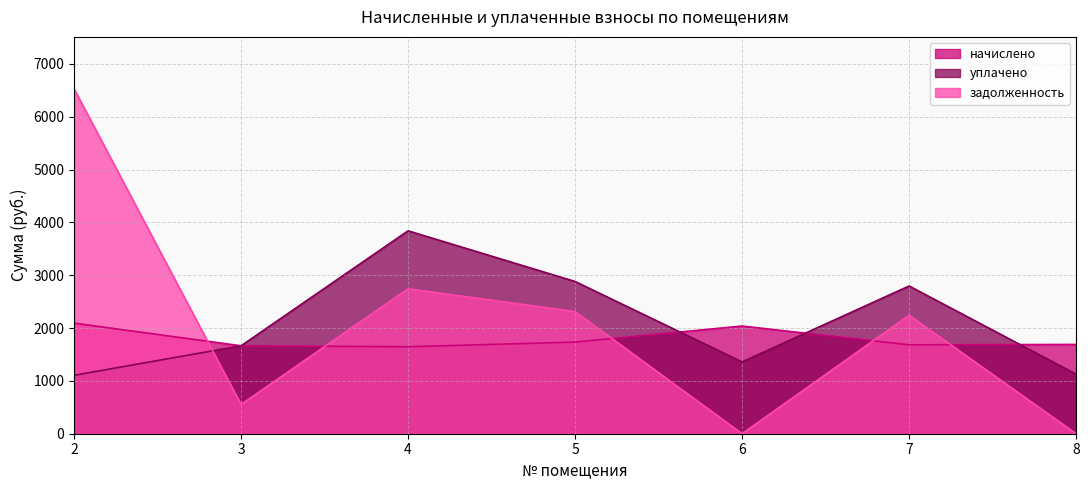

What is the sum of all задолженность values?

14385.2